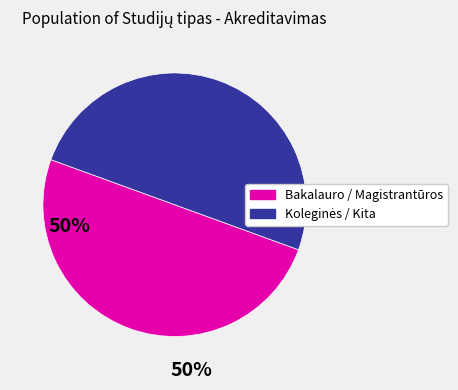

The Bakalauro / Magistrantūros slice represents 41% of the pie. True or false?

False